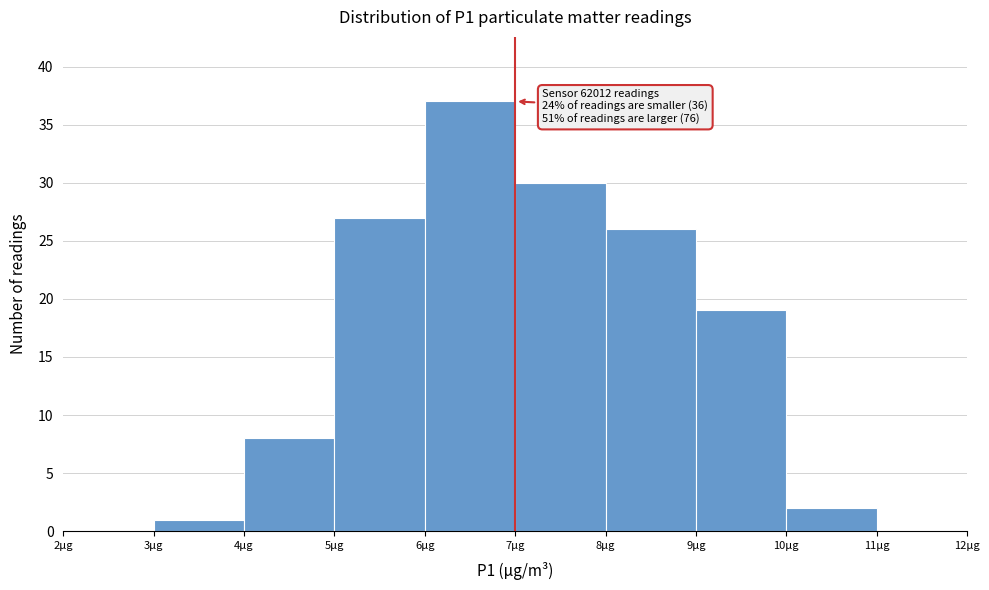

Over which range of the x-axis is the bar tallest?

6 to 7